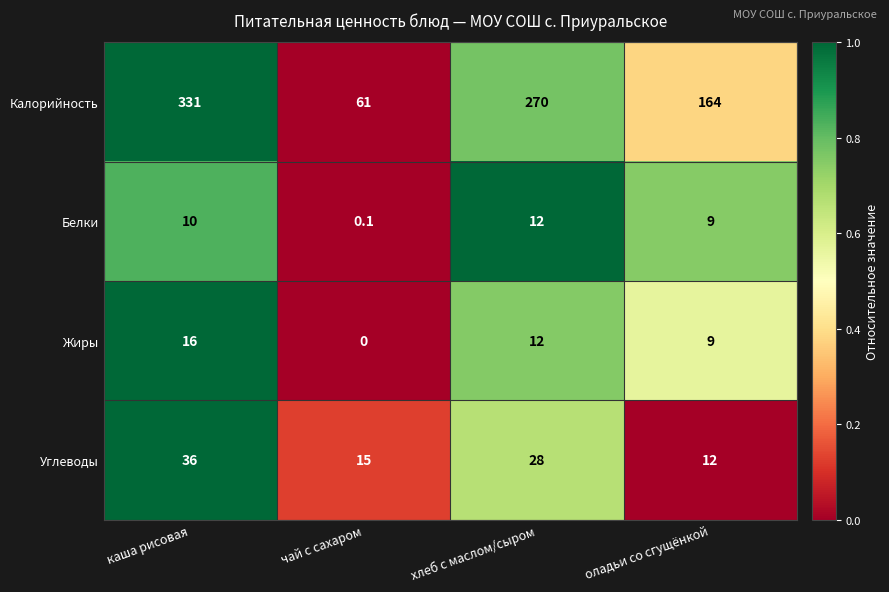

Is it true that Калорийность equals 164.0 at оладьи со сгущёнкой?

True